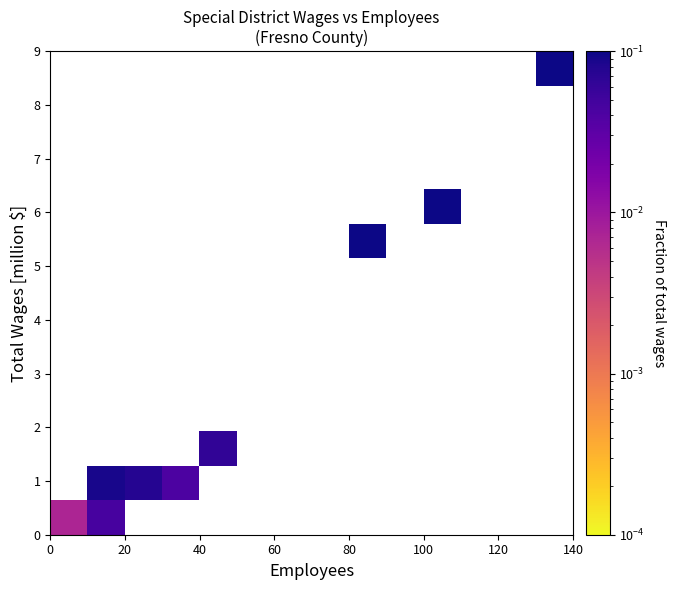

Count the number of categories in the chart.

14